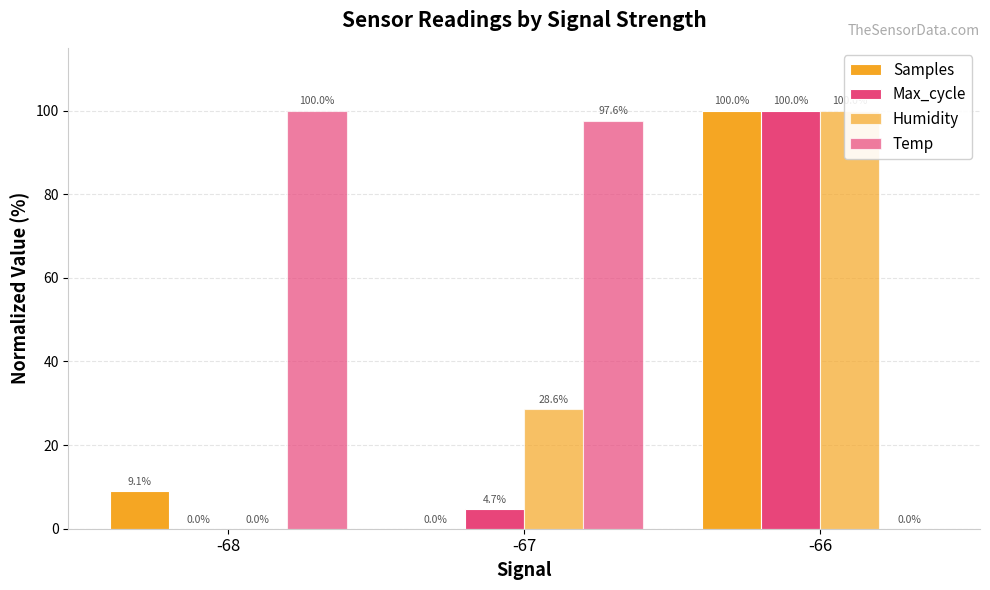

How many values in the Max_cycle series exceed 4?

2